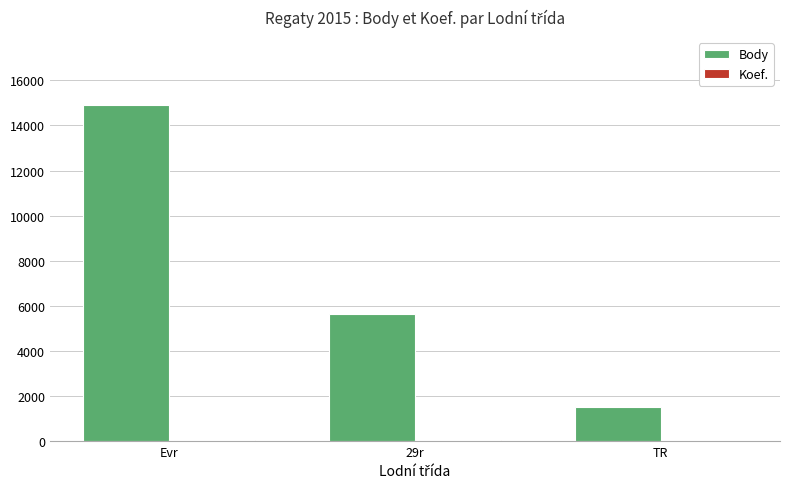

True or false: Body has a value of 2086 at TR.

False